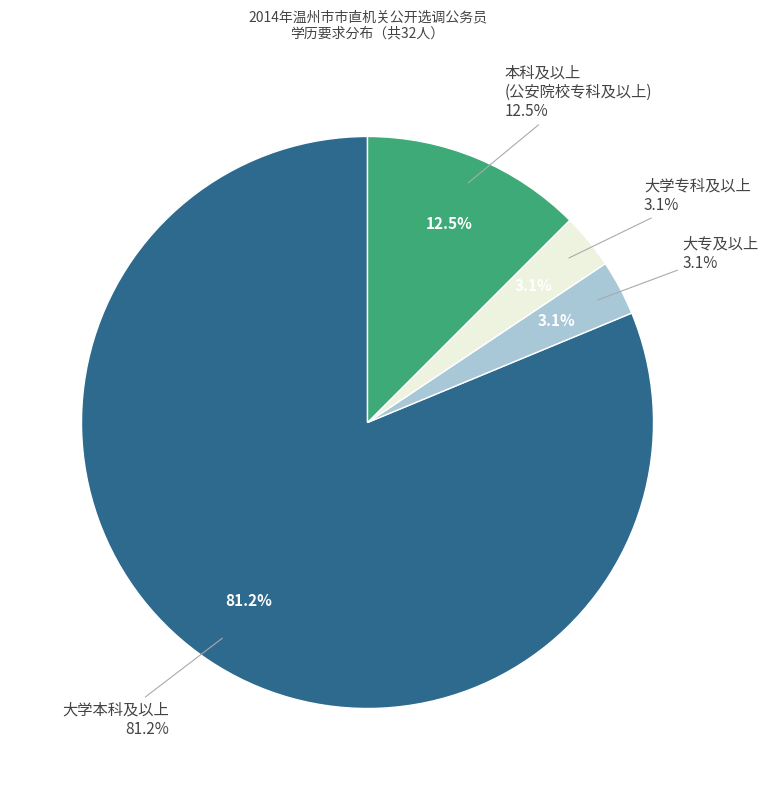

Which slice represents more than half of the pie?

大学本科及以上